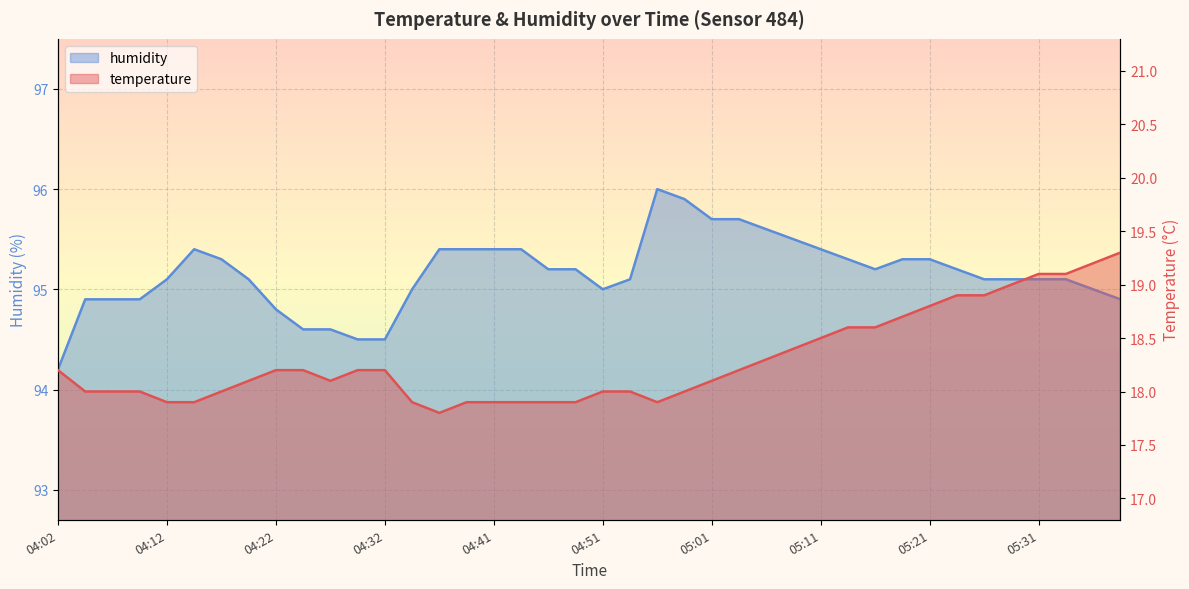

True or false: temperature has a value of 11.2 at 05:33.

False